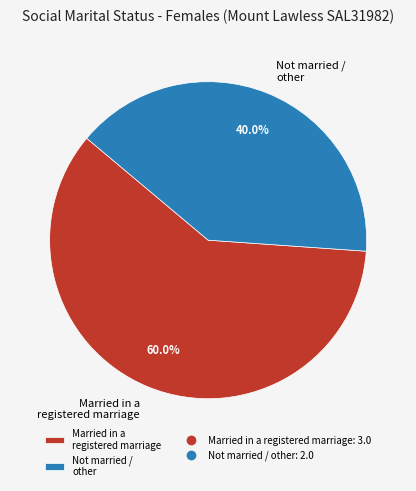

Which slice is the smallest?

Not married / other